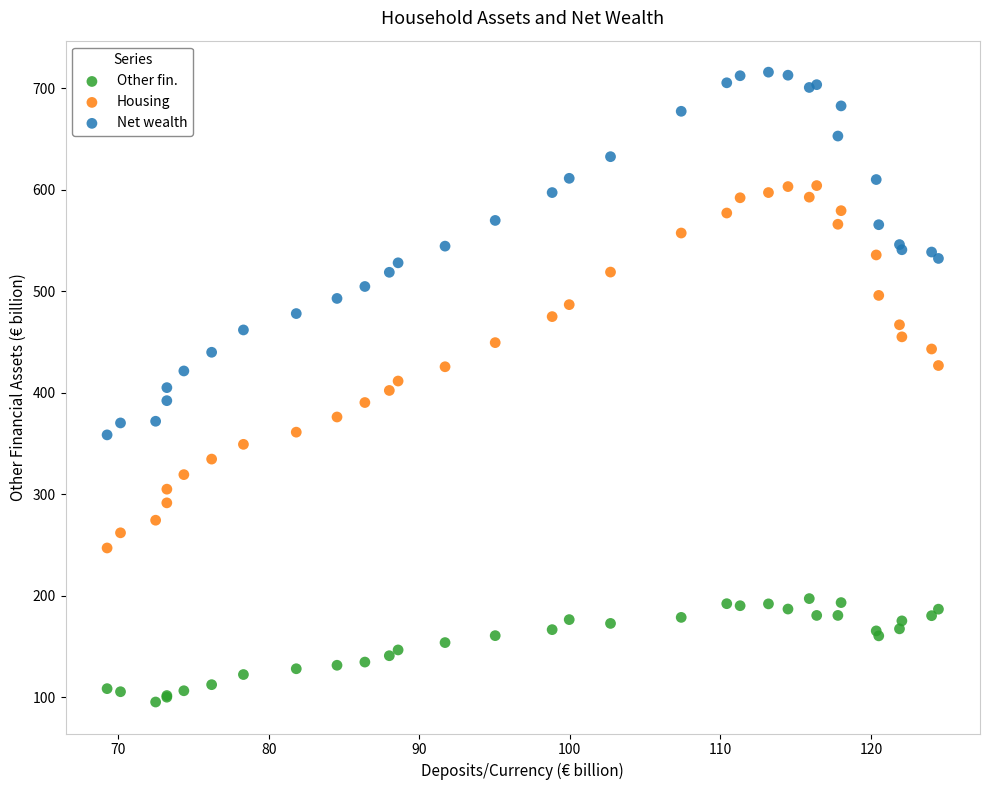

Which series contains the highest Y value?

Net wealth